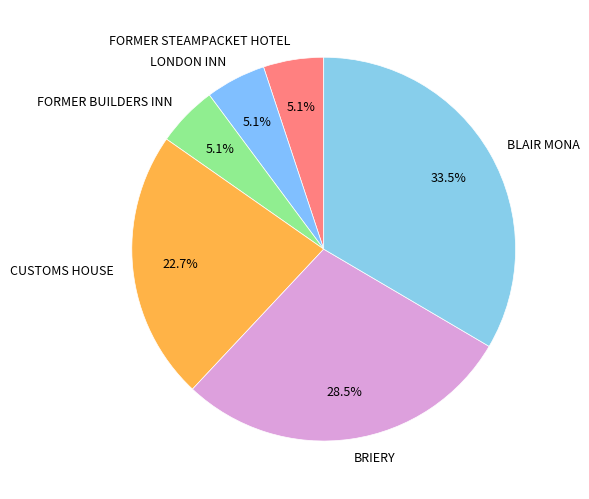

Between BRIERY and LONDON INN, which is larger?

BRIERY